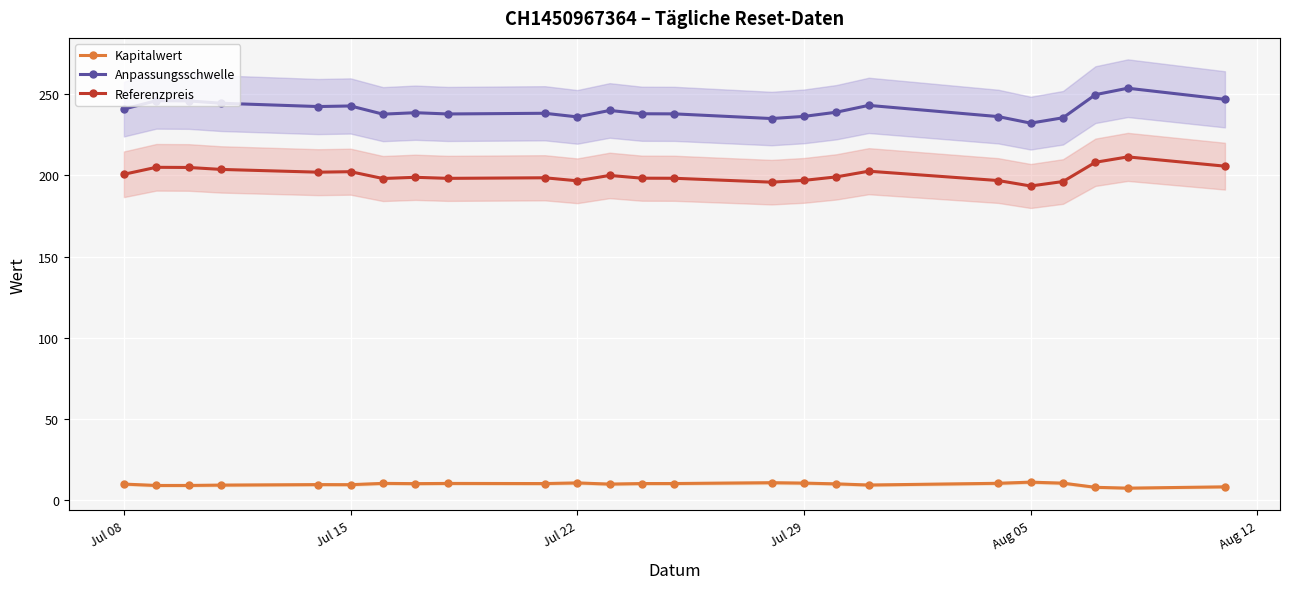

Is it true that Kapitalwert equals 9.6 at Jul 15?

True